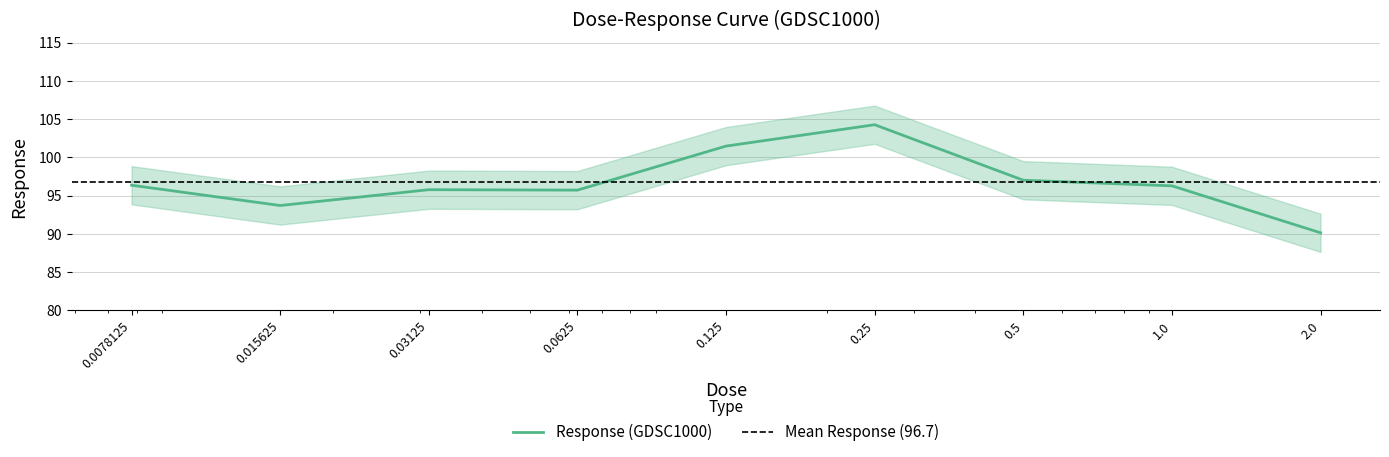

What is the difference between the maximum and minimum values?

14.1